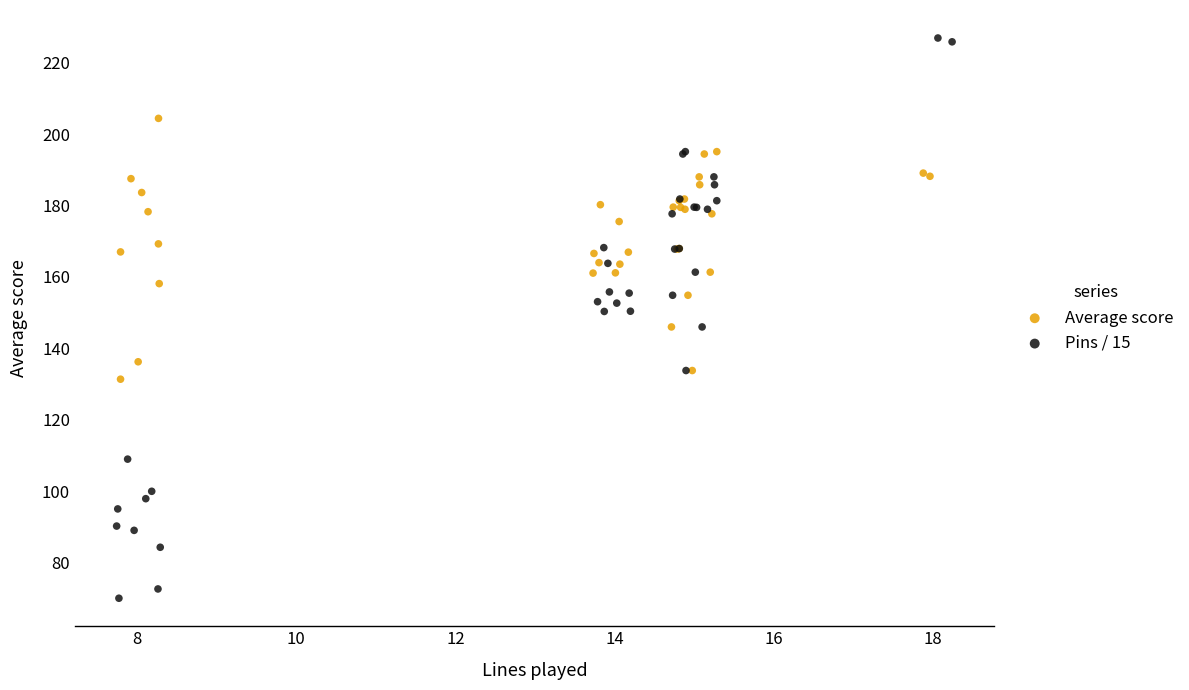

Which series reaches the minimum Y coordinate?

Pins / 15